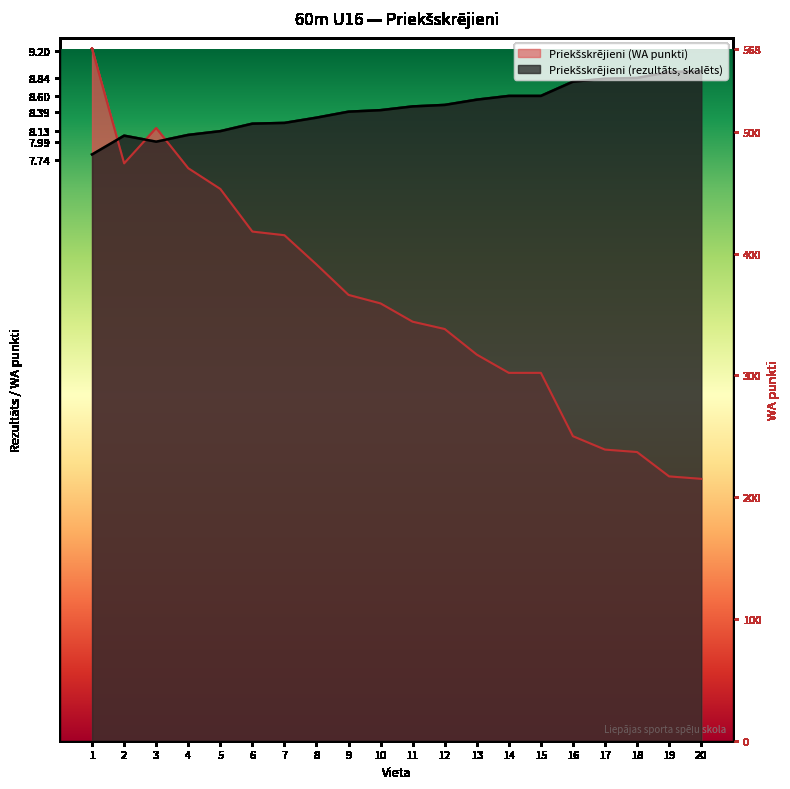

Which series has the widest spread of values?

Priekšskrējieni (WA punkti)